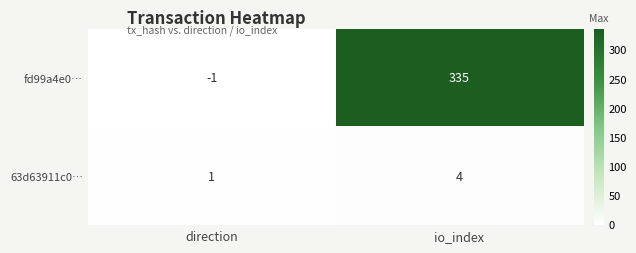

What is the difference between the maximum and minimum values in the fd99a4e0… series?

336